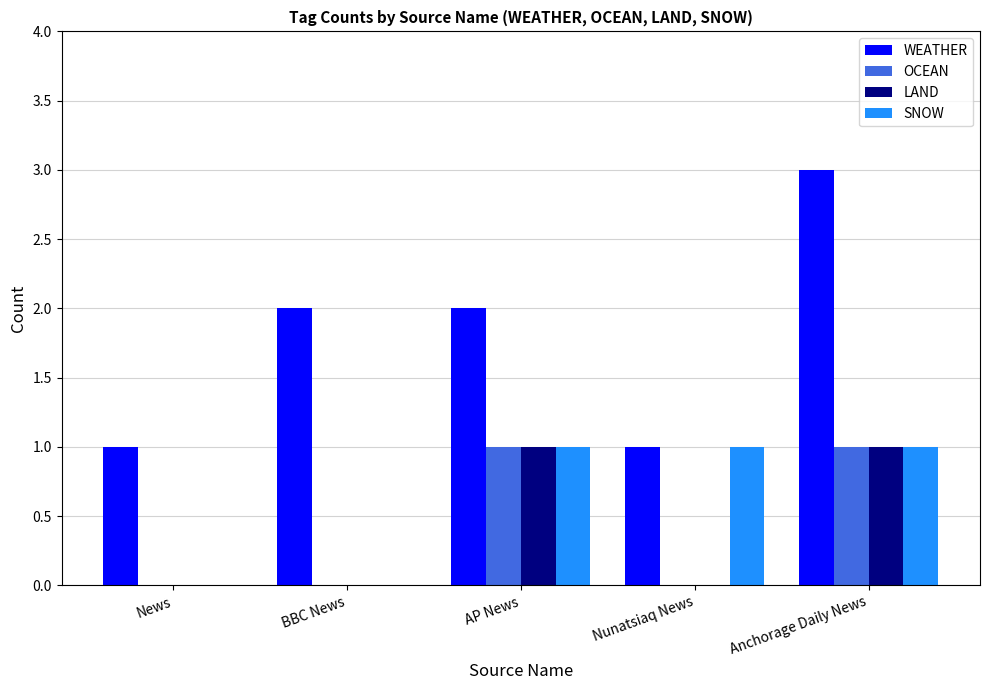

At which category is the sum across all series the highest?

Anchorage Daily News